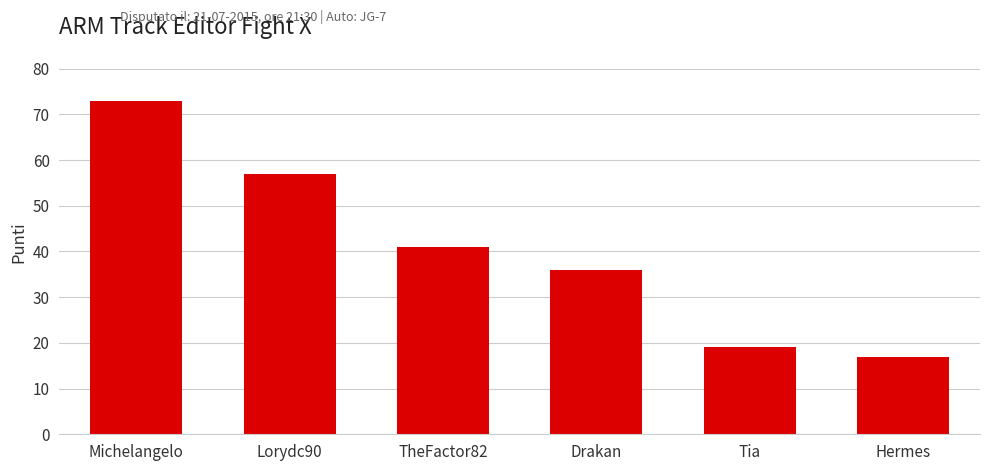

Does the chart contain stacked bars?

No